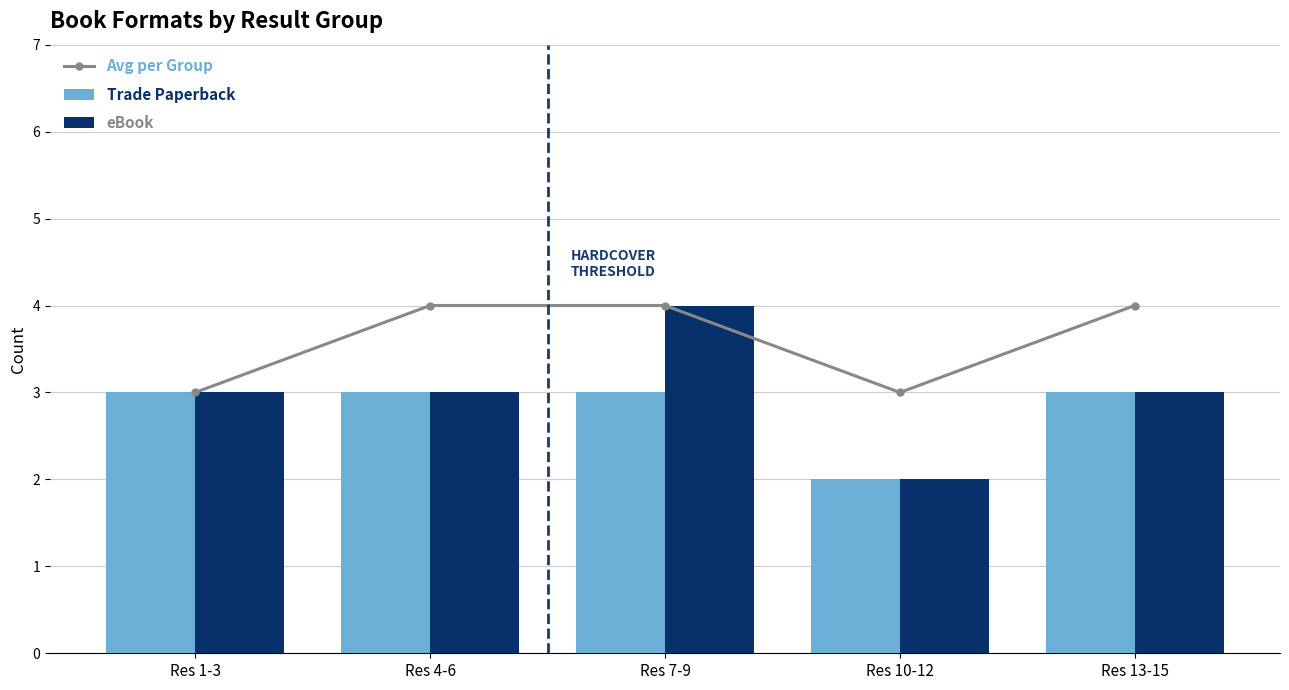

Rank the series by their average value, from lowest to highest.

Trade Paperback, eBook, Avg per Group